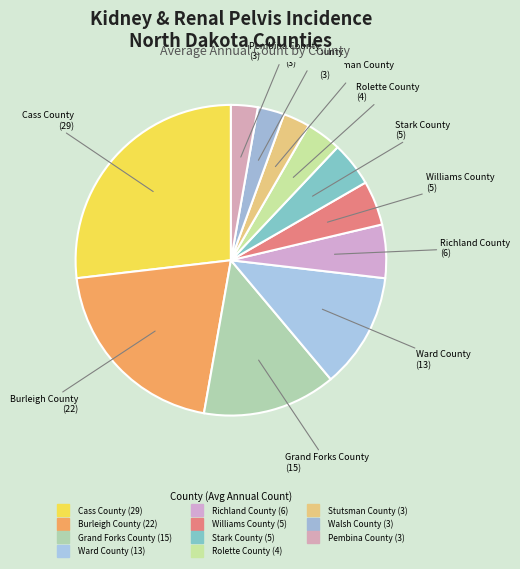

How many segments does this pie chart have?

11